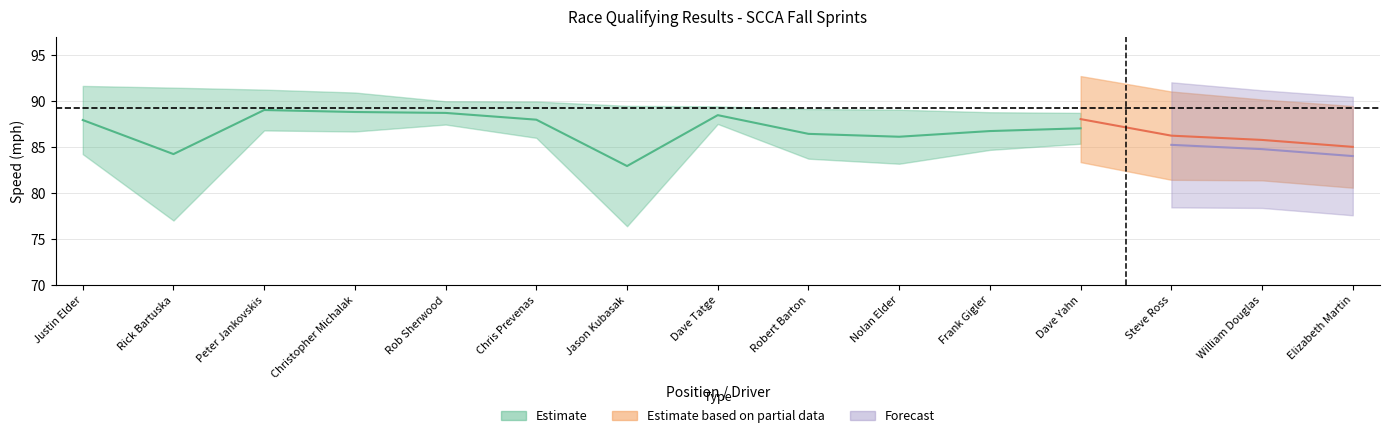

Does the chart display data point markers on the line(s)?

No